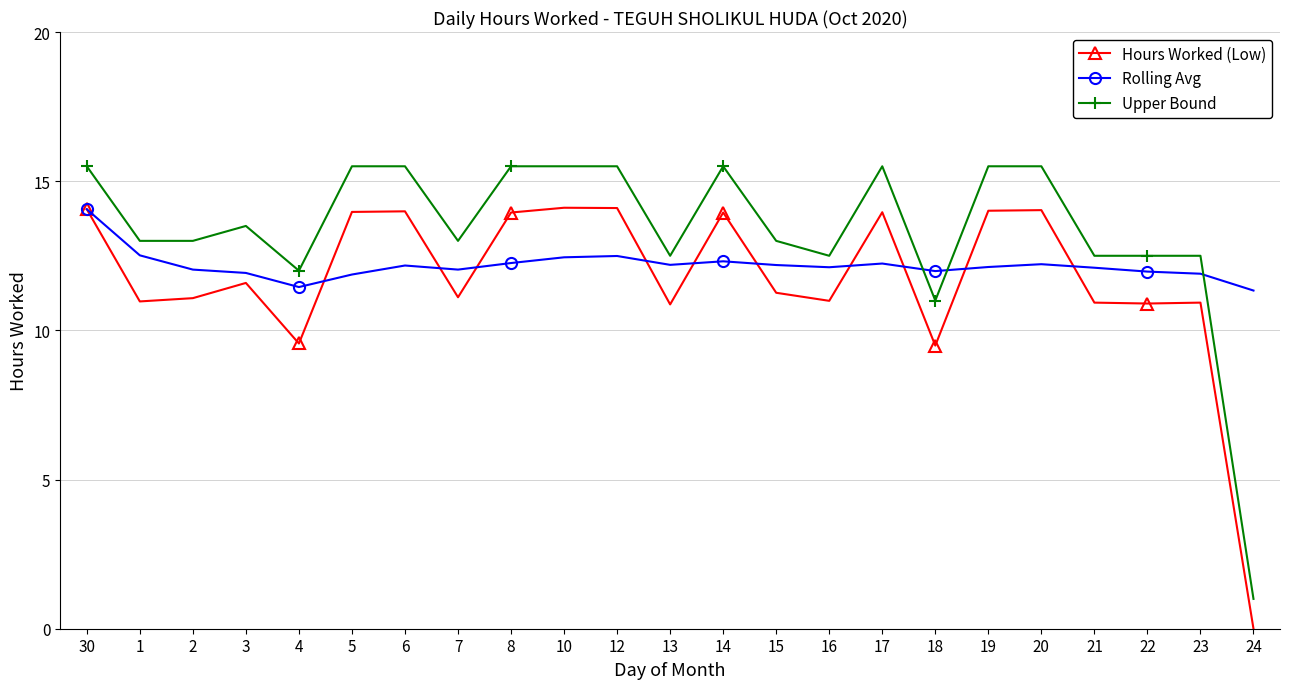

What is the label of the 1st point from the left?

30